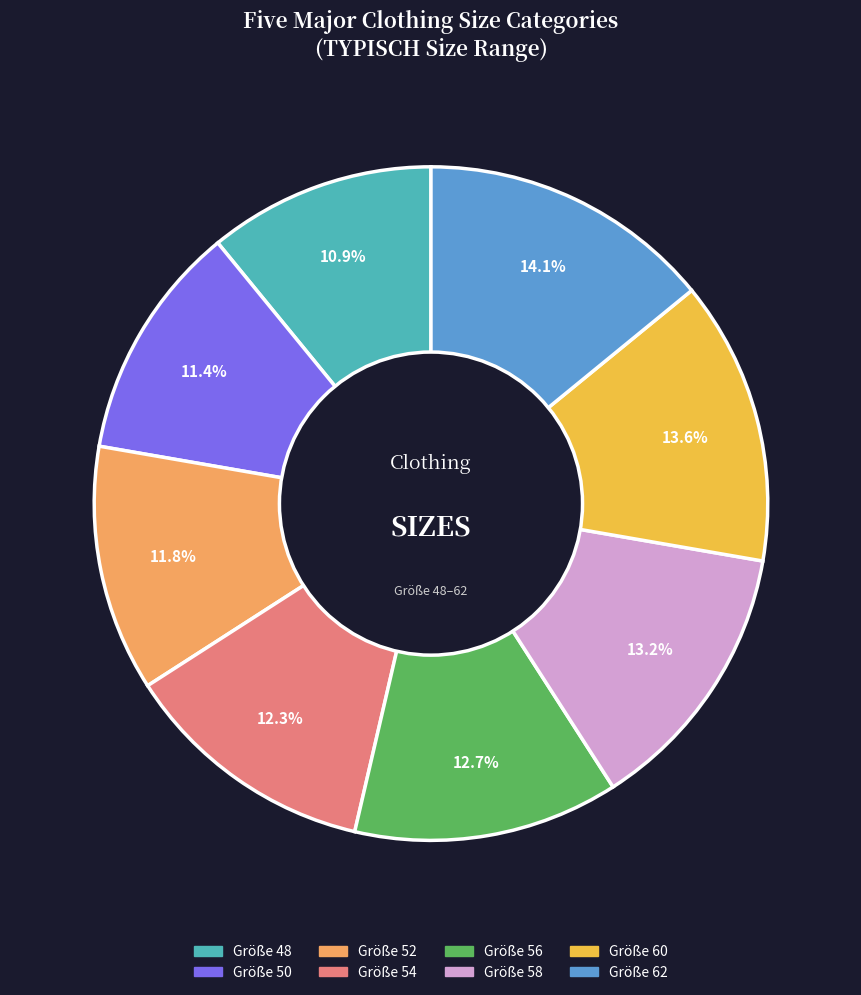

Does any single category account for the majority?

No